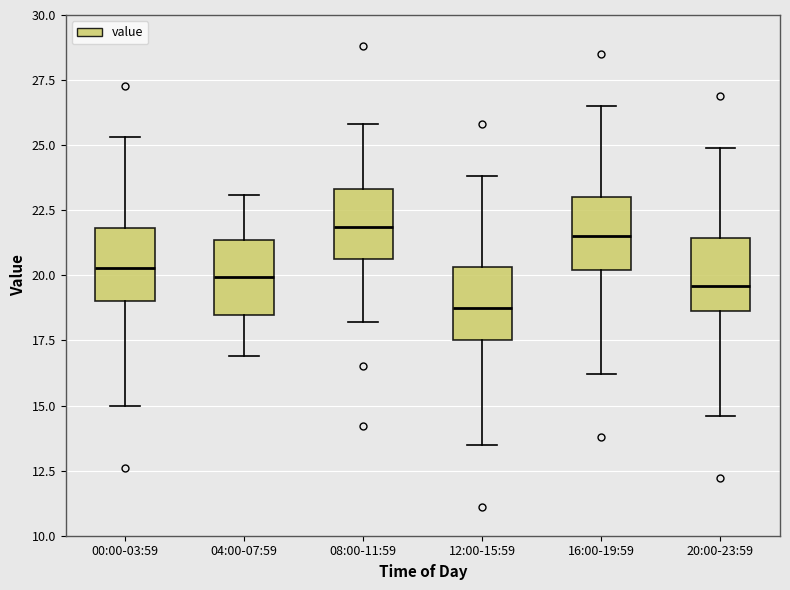

Reading left to right, read every box against the y-axis: the position of its median line, the range the box covers, and the ends of its whiskers. The values are not printed on the chart, so give them approximately, as read against the axis.

00:00-03:59: median 20.5, box 19.0 to 22.0, whiskers 15.0 to 25.5
04:00-07:59: median 20.0, box 18.5 to 21.5, whiskers 17.0 to 23.0
08:00-11:59: median 22.0, box 20.5 to 23.5, whiskers 18.0 to 26.0
12:00-15:59: median 19.0, box 17.5 to 20.5, whiskers 13.5 to 24.0
16:00-19:59: median 21.5, box 20.0 to 23.0, whiskers 16.0 to 26.5
20:00-23:59: median 19.5, box 18.5 to 21.5, whiskers 14.5 to 25.0